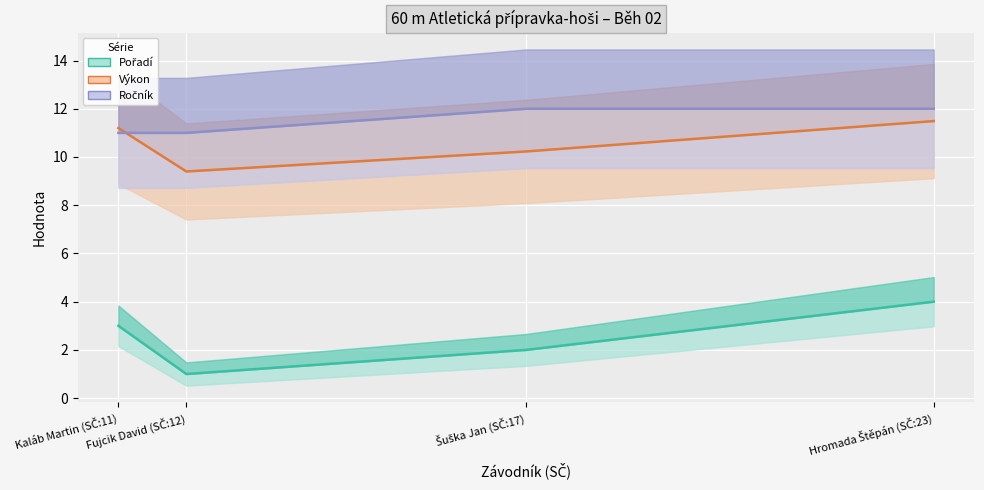

True or false: Výkon and Pořadí intersect in this chart.

False